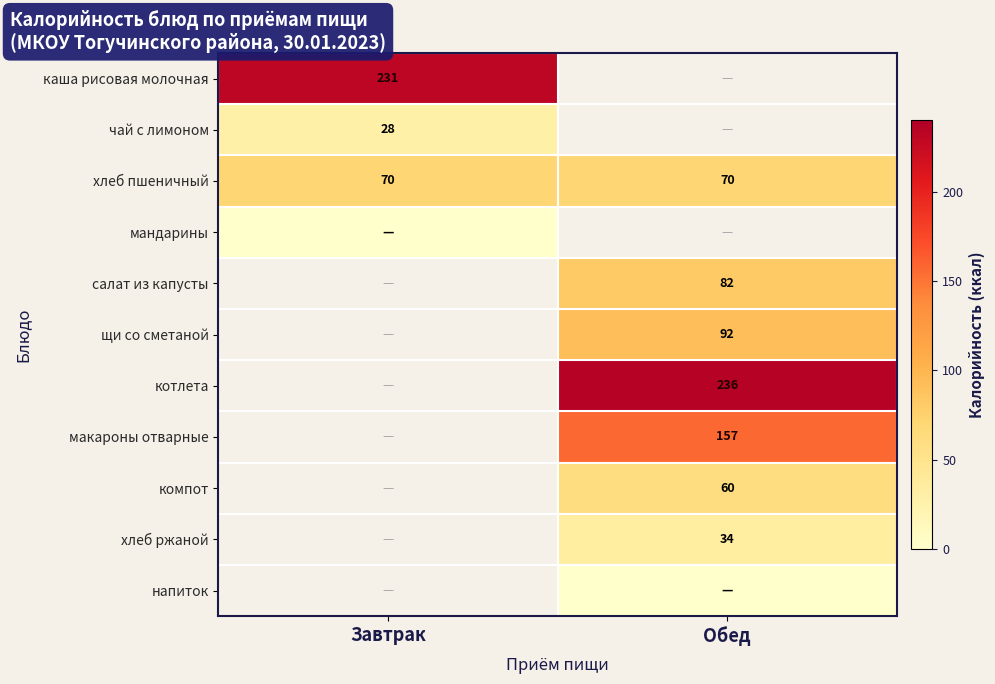

What is the difference between the highest and lowest values at Завтрак?

231.0